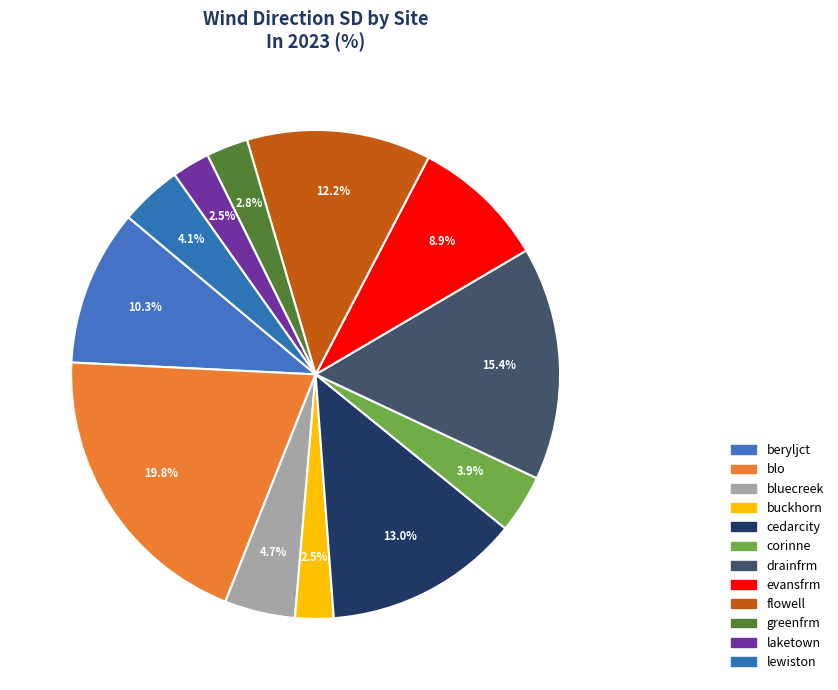

Is there a majority slice in this chart?

No